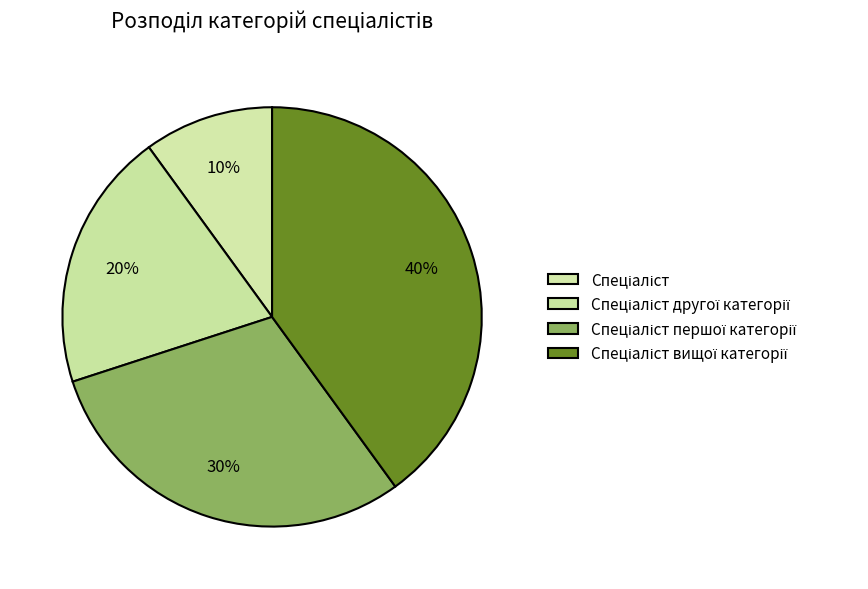

True or false: Спеціаліст другої категорії accounts for 14% of the total.

False